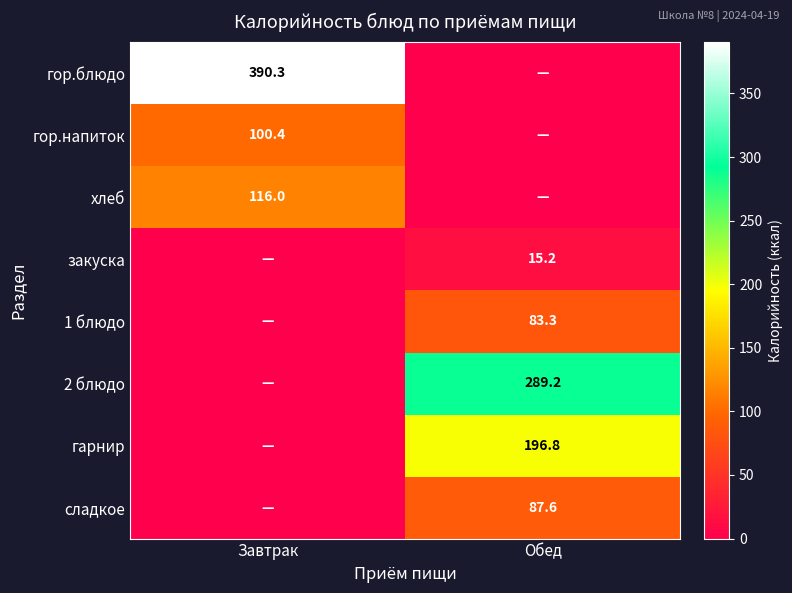

Which label corresponds to the smallest value in the chart?

Обед